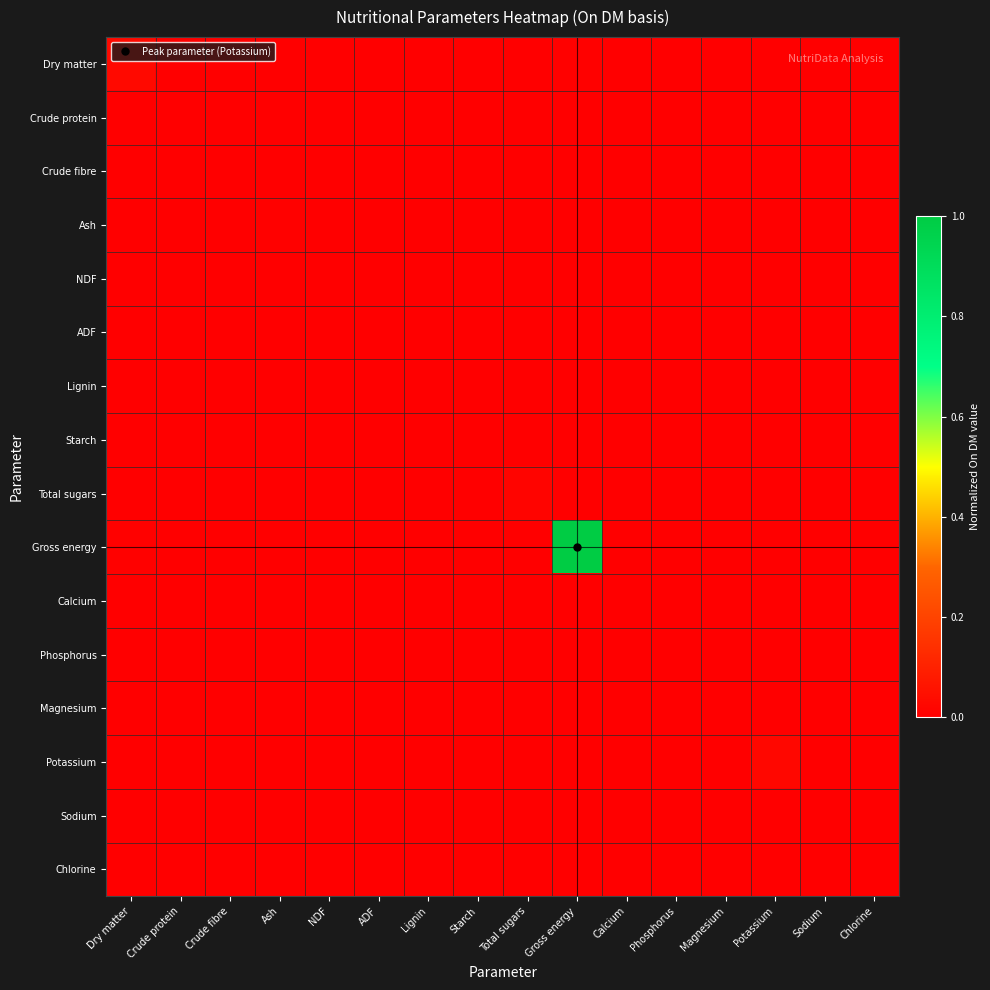

Between NDF and Phosphorus, which is larger?

Phosphorus